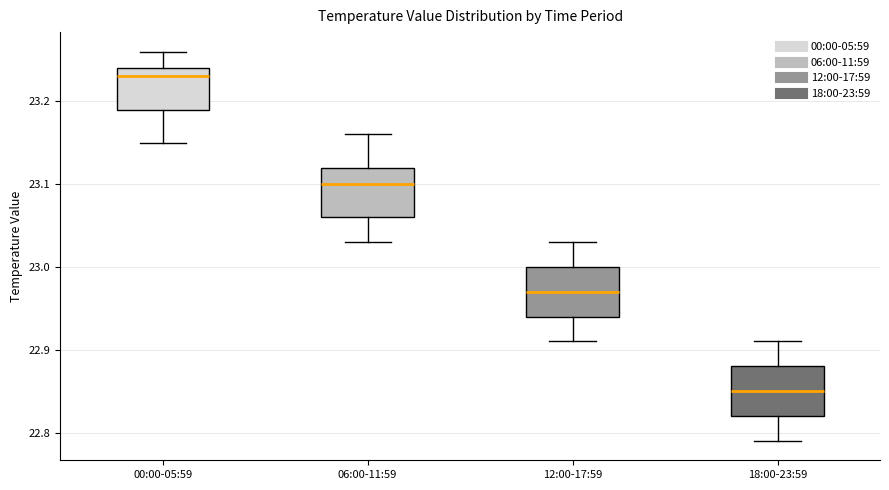

Reading left to right, read every box against the y-axis: the position of its median line, the range the box covers, and the ends of its whiskers. The values are not printed on the chart, so give them approximately, as read against the axis.

00:00-05:59: median 23.23, box 23.19 to 23.24, whiskers 23.15 to 23.26
06:00-11:59: median 23.10, box 23.06 to 23.12, whiskers 23.03 to 23.16
12:00-17:59: median 22.97, box 22.94 to 23.00, whiskers 22.91 to 23.03
18:00-23:59: median 22.85, box 22.82 to 22.88, whiskers 22.79 to 22.91